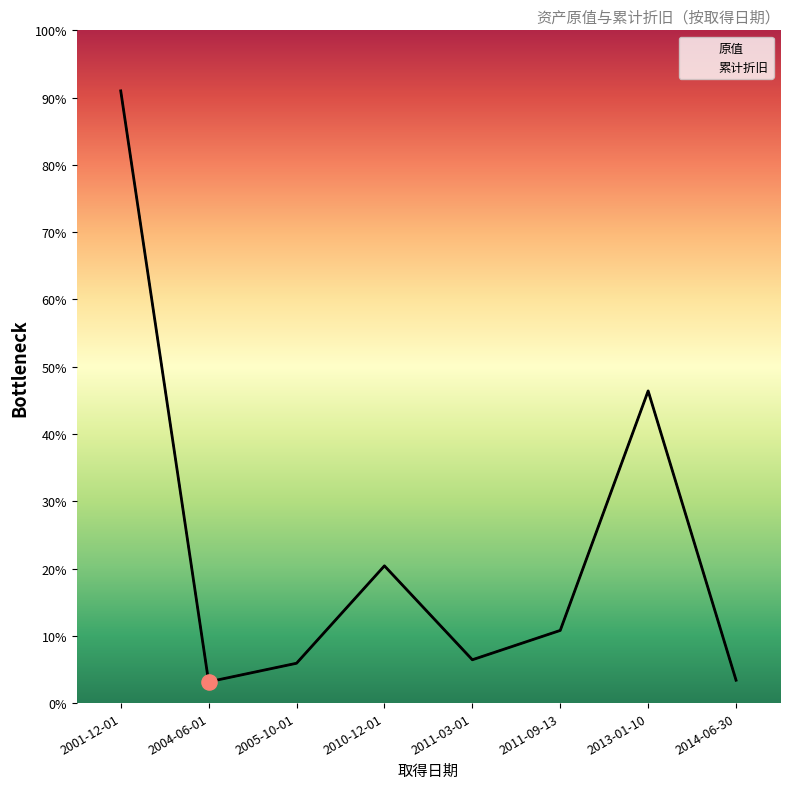

At how many categories does at least one series exceed 4812?

3